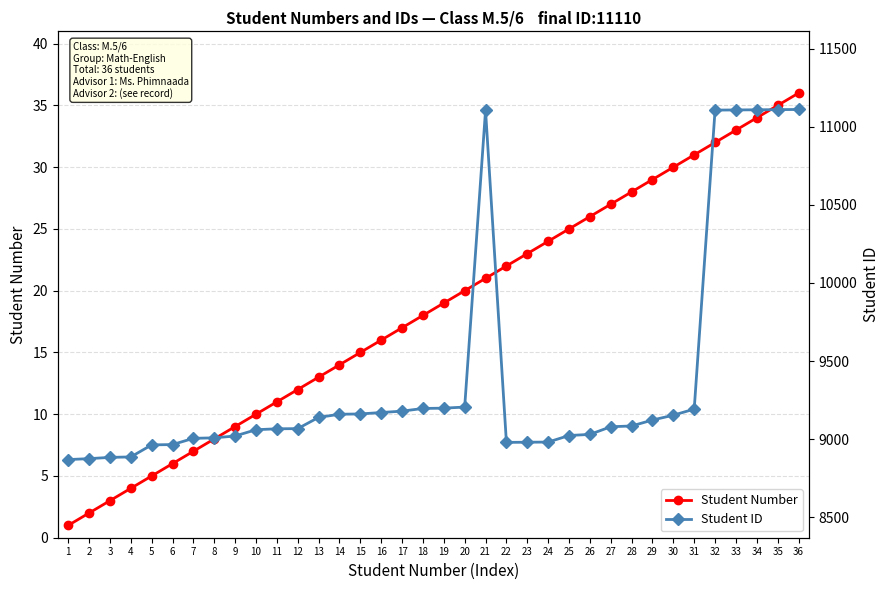

Where is Student Number nearest to the value 18?

18